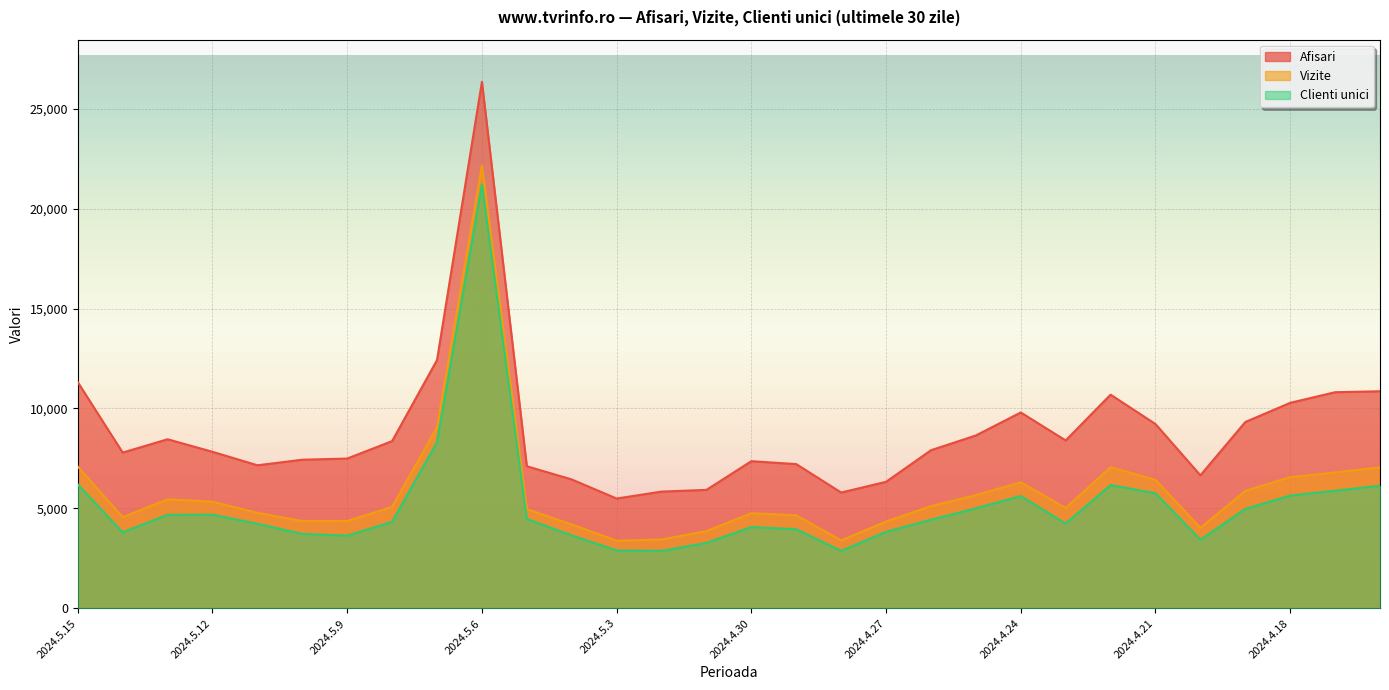

What is the difference between the maximum and second lowest values in the Vizite series?

18753